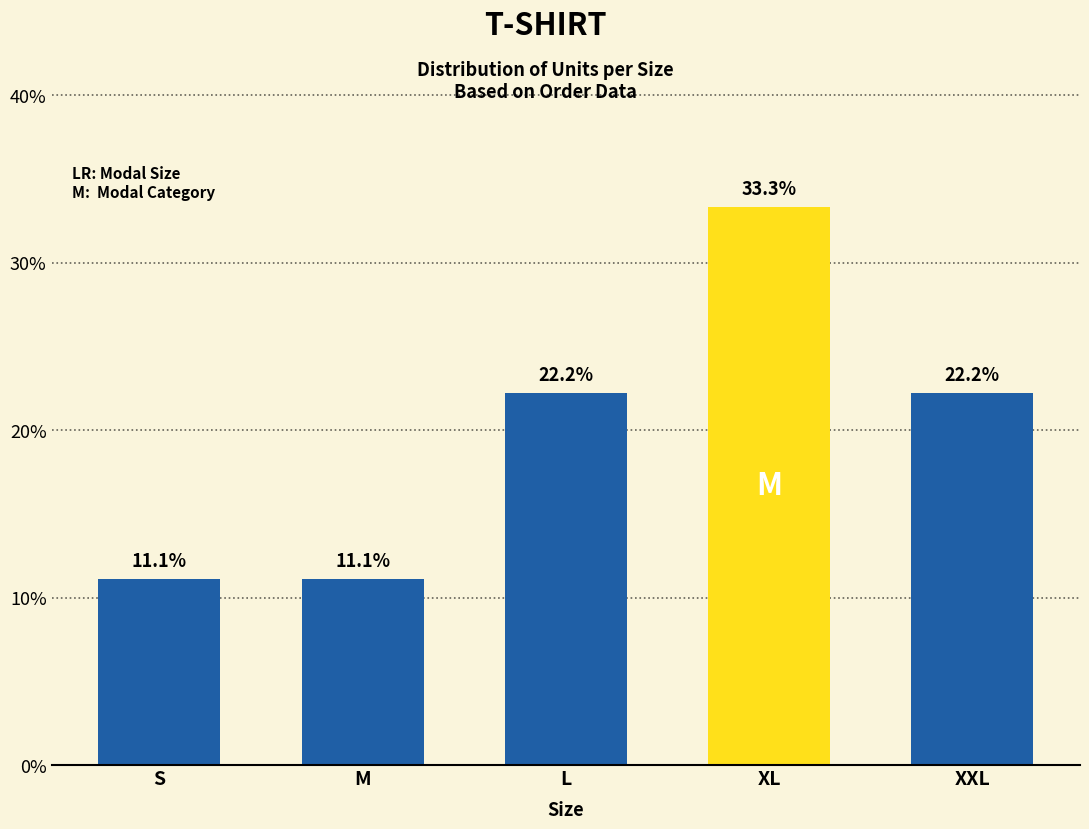

Reading right to left, list all the values displayed in this chart.

XXL=22.2	XL=33.3	L=22.2	M=11.1	S=11.1